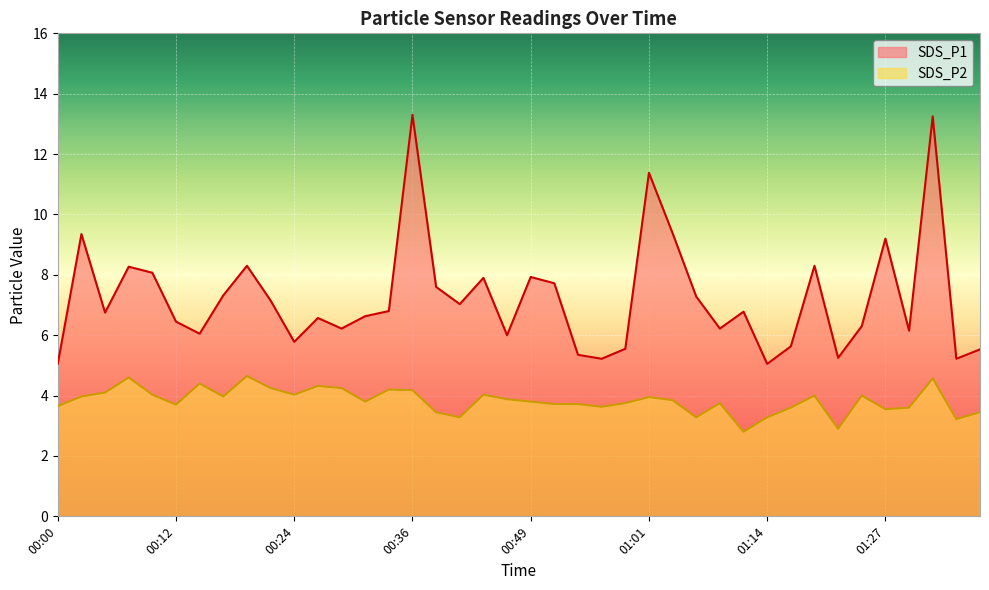

What is the spread (max minus min) of values at 00:07?

3.7